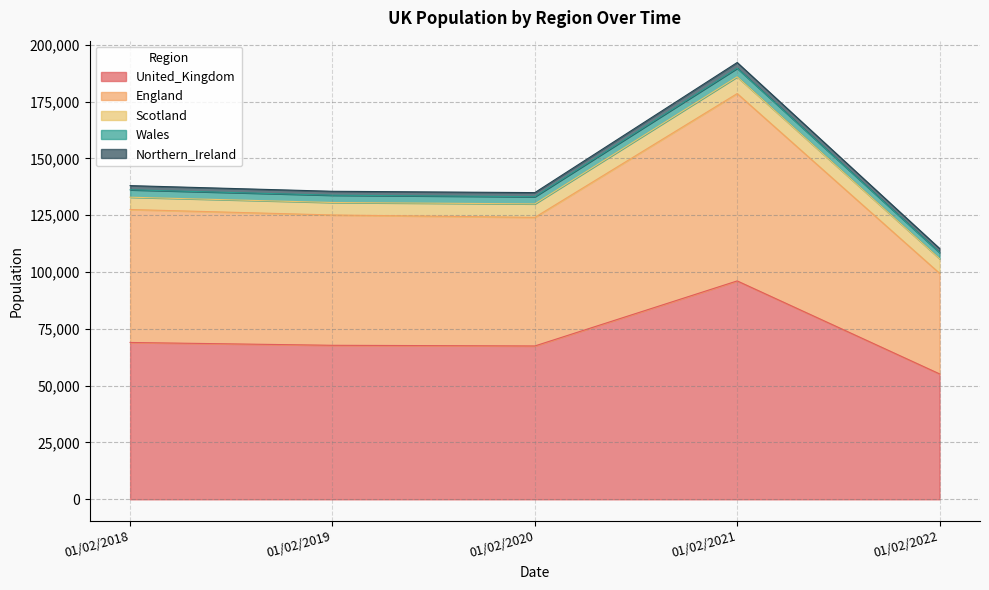

The Scotland series shows 3230.2 at 01/02/2018. True or false?

False